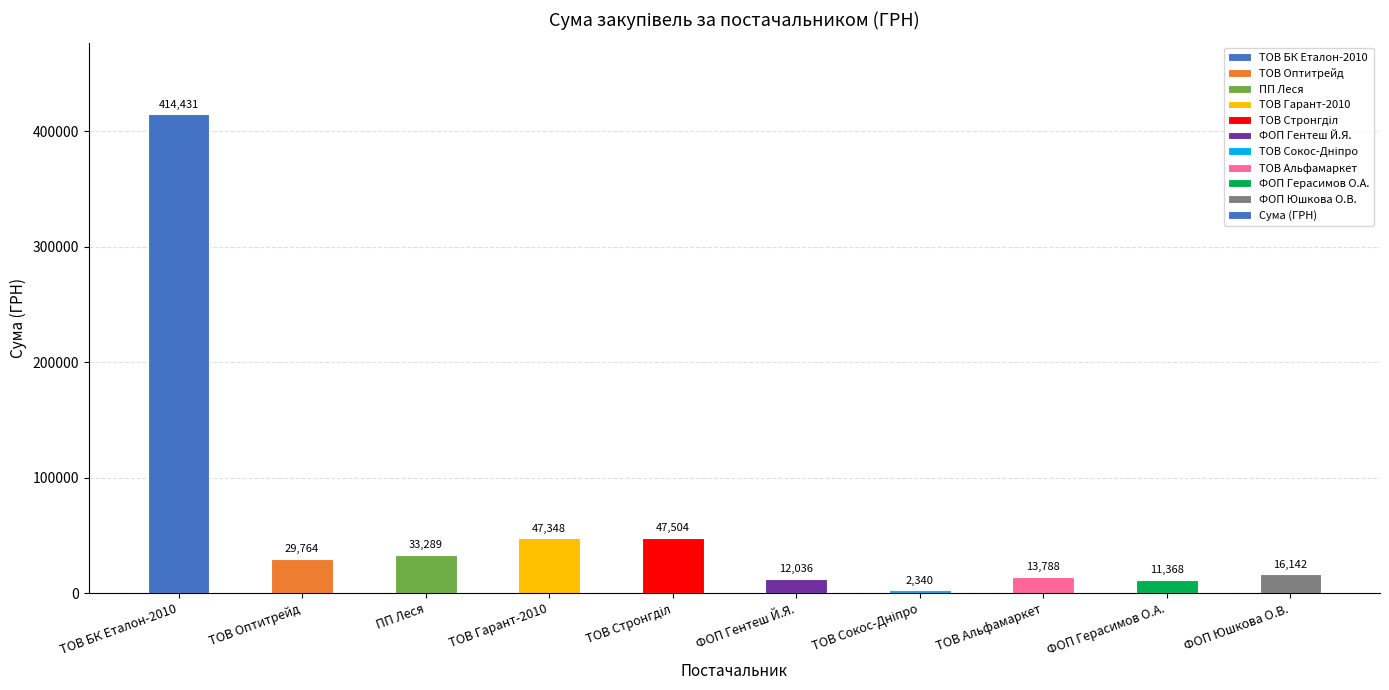

Is it true that the value at ТОВ БК Еталон-2010 is 130655.2?

False